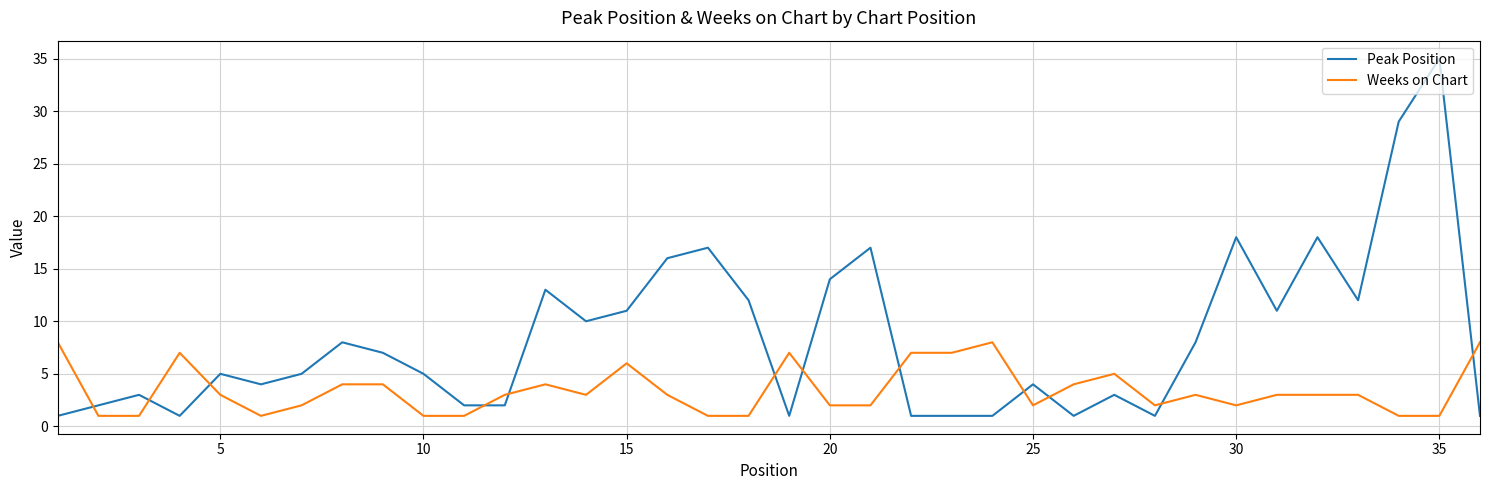

Which series has the largest total across all categories?

Peak Position